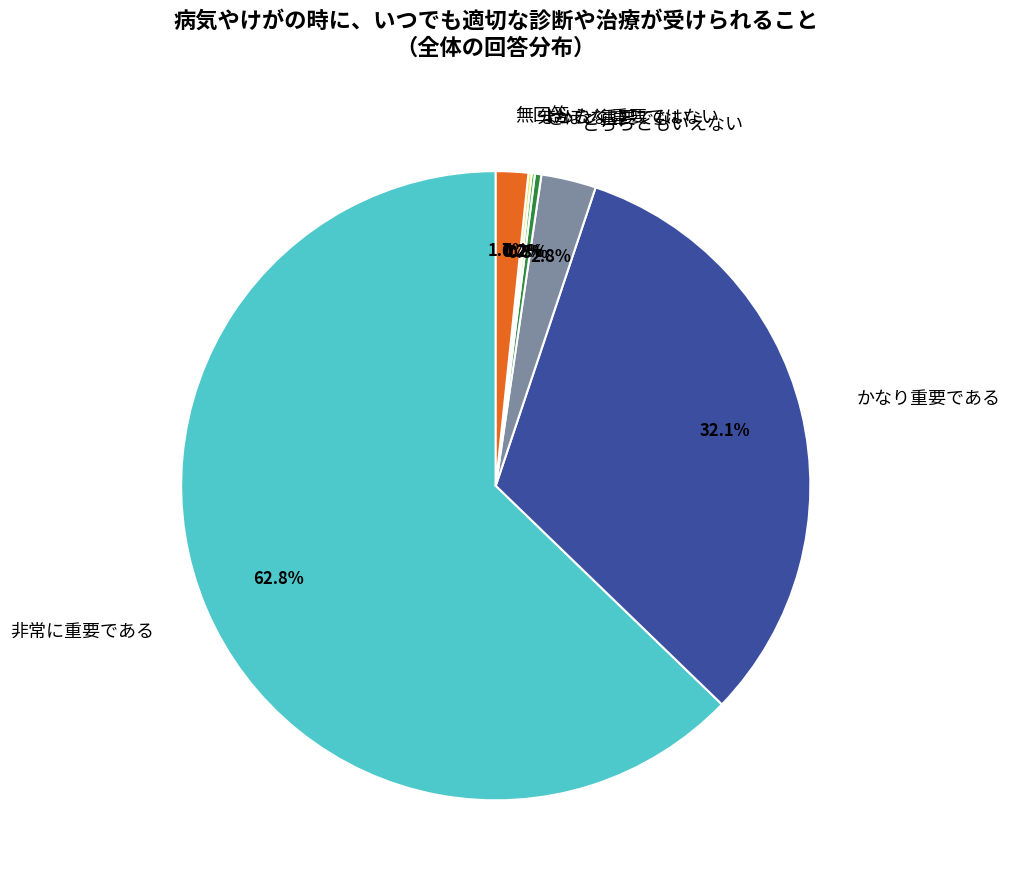

Does 非常に重要である represent more than half of the total?

Yes